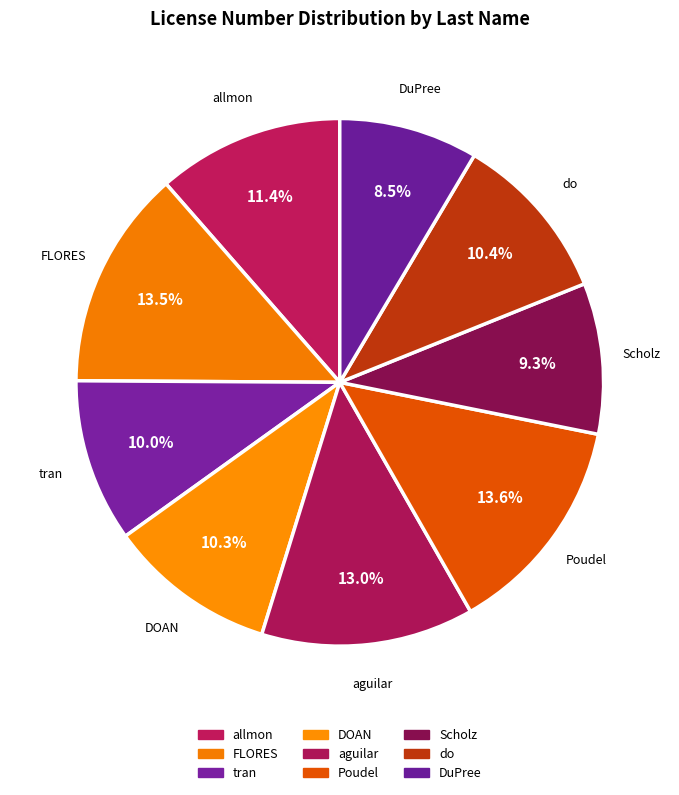

To the nearest percent, what is the combined percentage of tran and Scholz?

19%